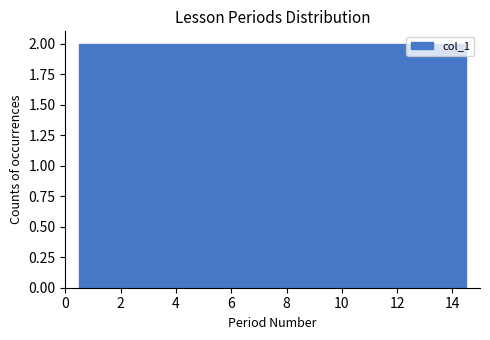

Reading left to right, list every bar in this chart as the range it spans on the x-axis followed by its height. Neither the bar edges nor the heights are printed on the chart, so give them approximately, as read against the axes.

0.5 to 1.5: 2
1.5 to 2.5: 2
2.5 to 3.5: 2
3.5 to 4.5: 2
4.5 to 5.5: 2
5.5 to 6.5: 2
6.5 to 7.5: 2
7.5 to 8.5: 2
8.5 to 9.5: 2
9.5 to 10.5: 2
10.5 to 11.5: 2
11.5 to 12.5: 2
12.5 to 13.5: 2
13.5 to 14.5: 2